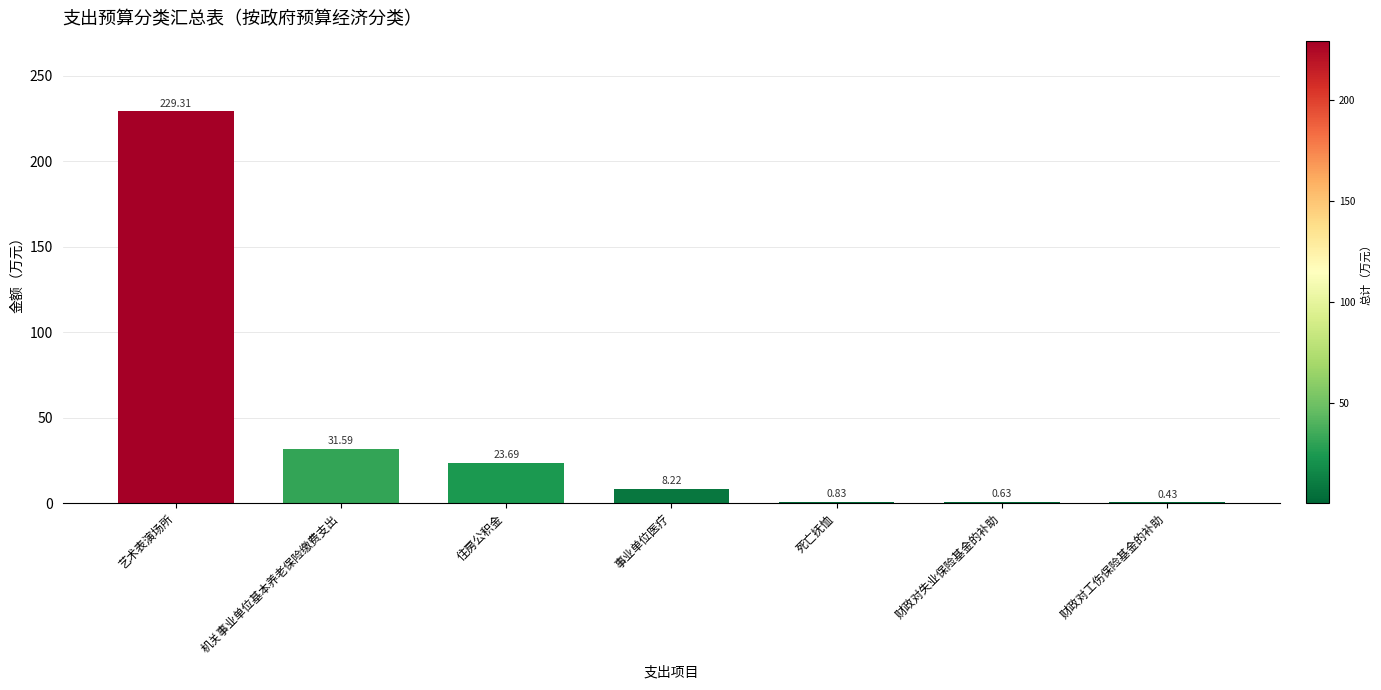

Which label corresponds to the largest value in the chart?

艺术表演场所